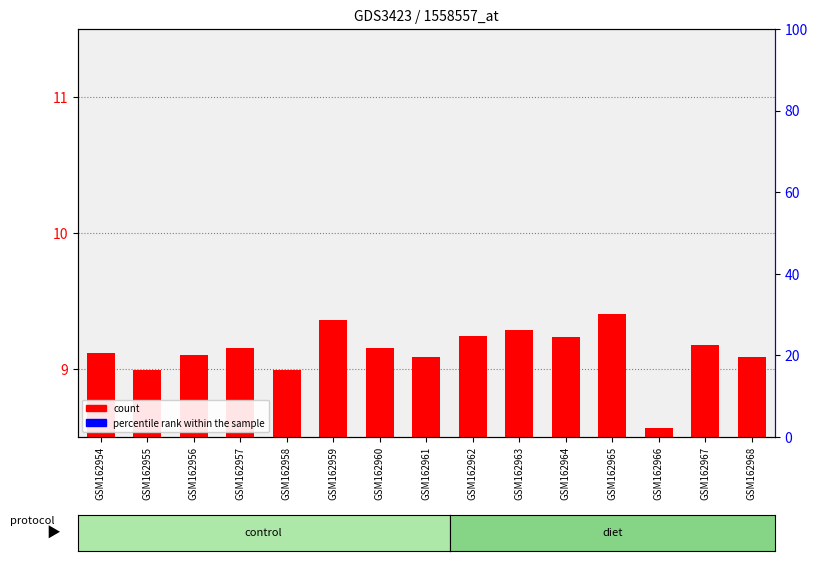

What is the sum of all count values?

137.0